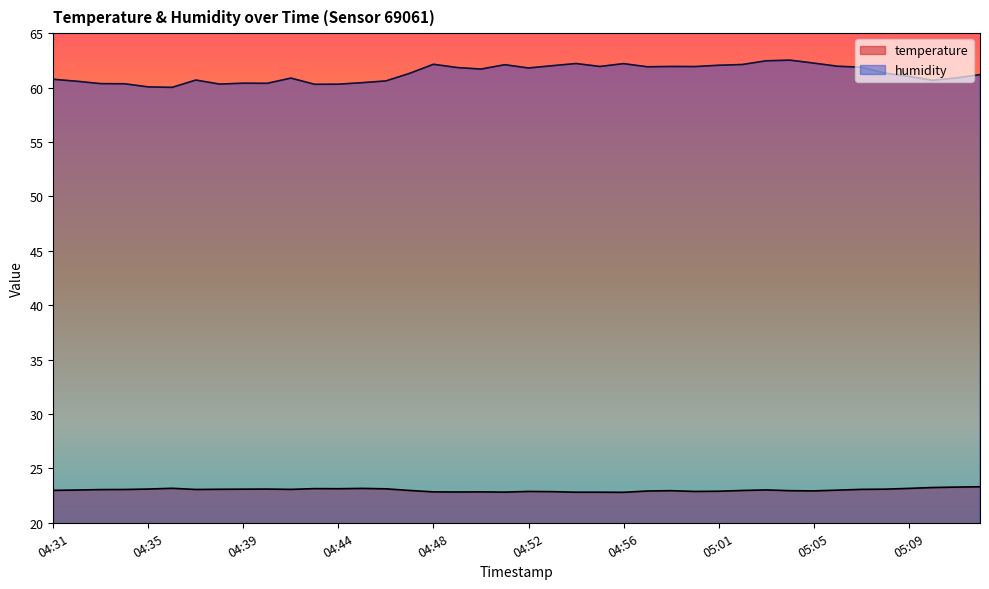

How many lines are shown in the chart?

2